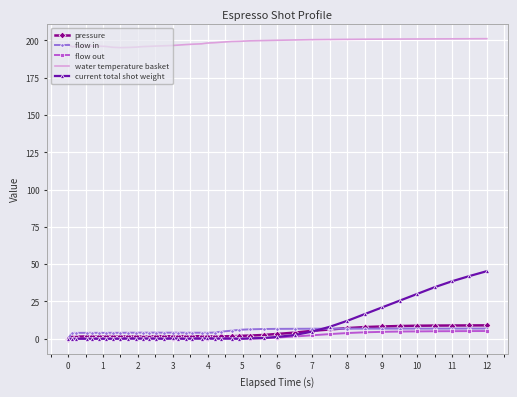

True or false: water temperature basket and flow in intersect in this chart.

False